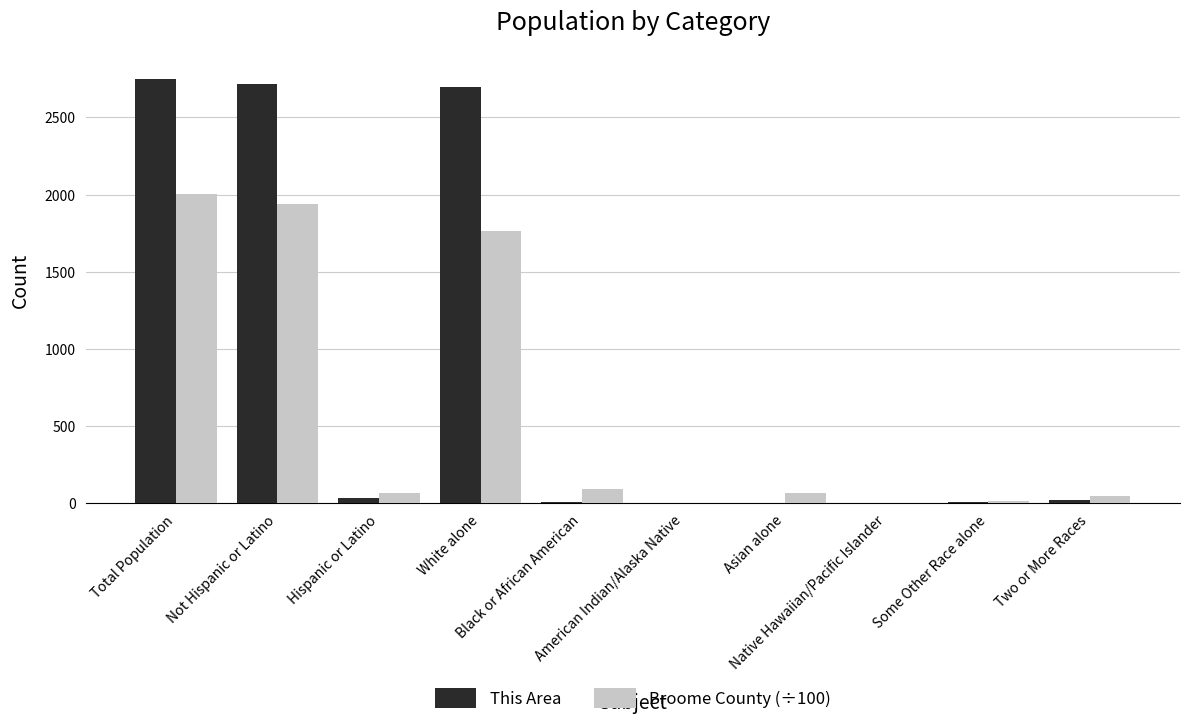

What is the sum of all This Area values?

8253.0